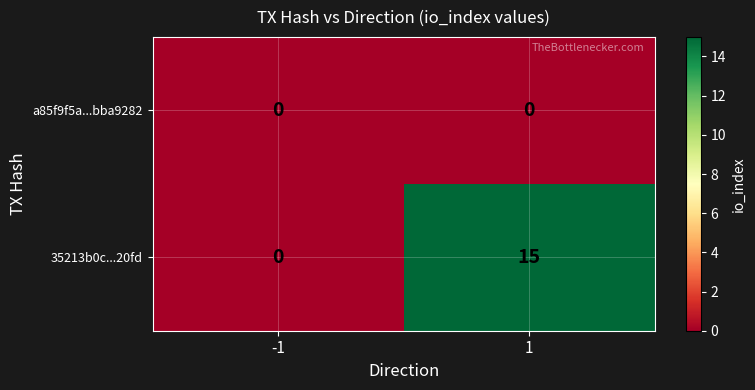

Which series has the widest spread of values?

35213b0c...20fd